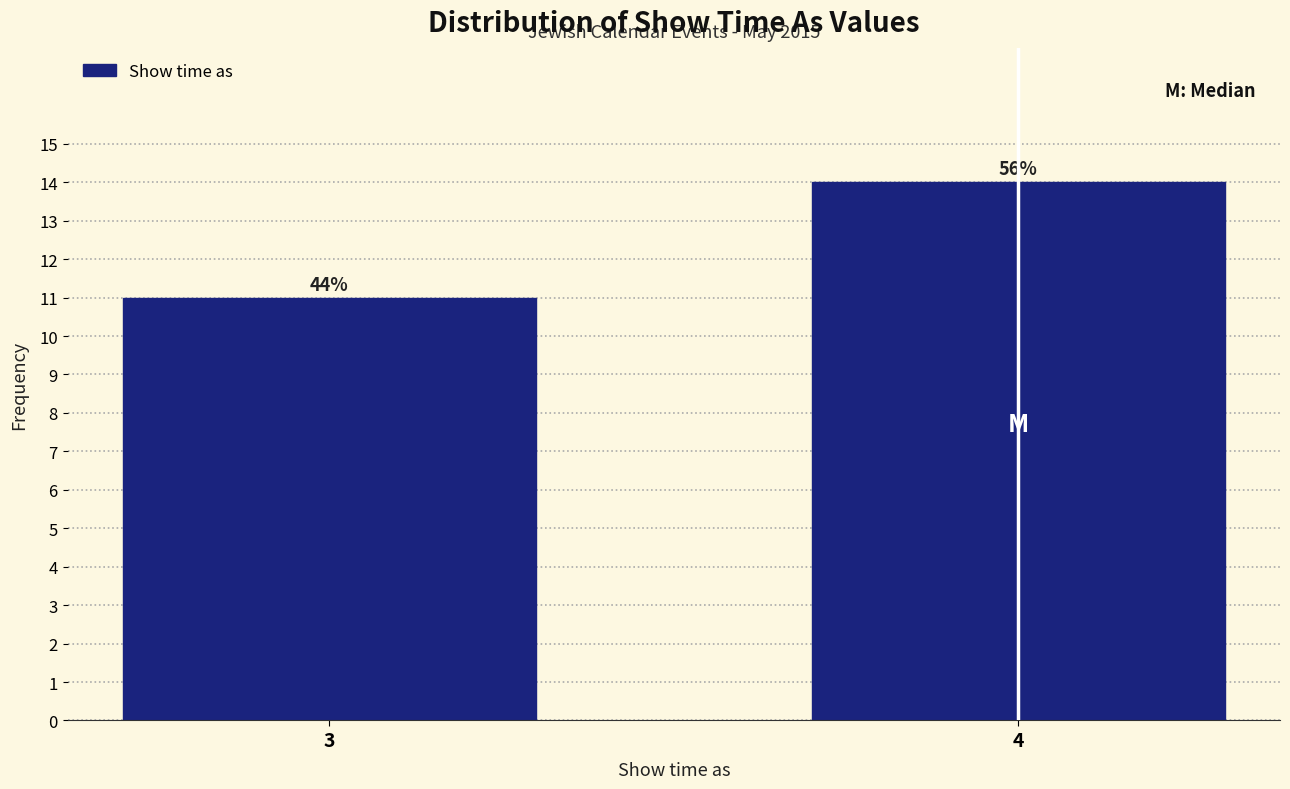

How many bars are there in total?

2